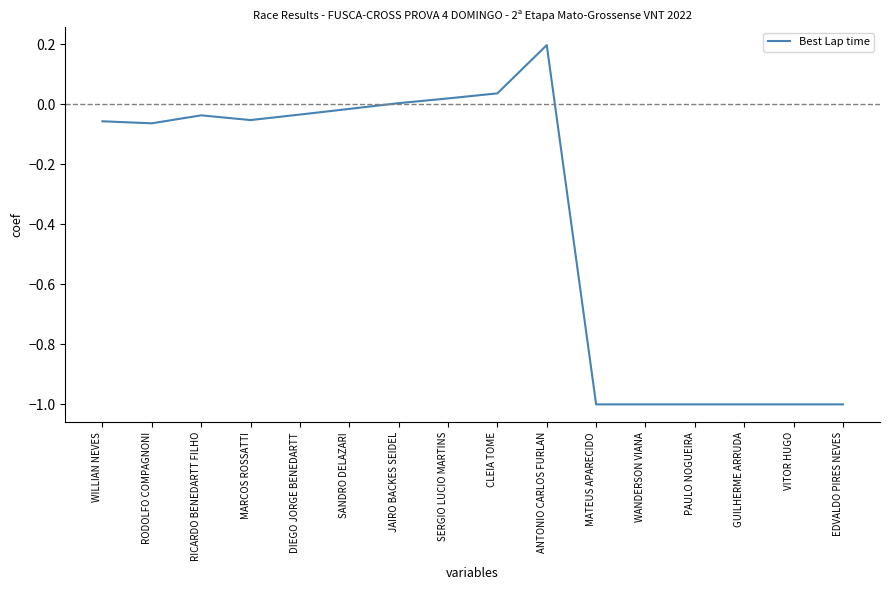

Is it true that the value at MARCOS ROSSATTI is -0.0?

False